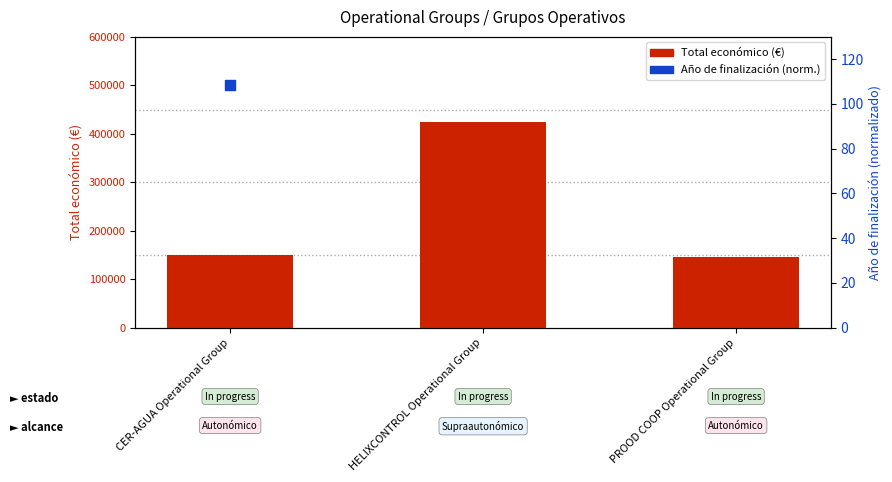

Which series has the largest total across all categories?

Total económico (€)